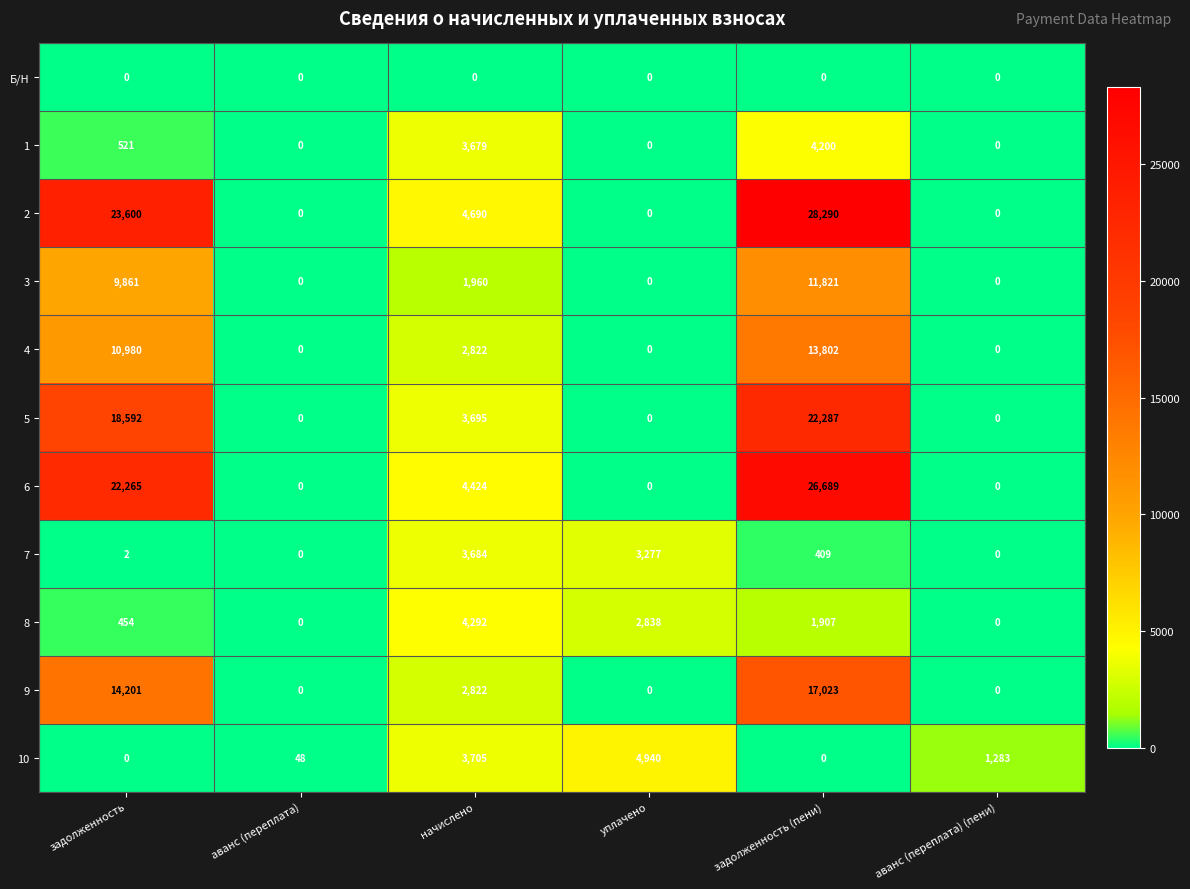

Which series has the largest total across all categories?

2